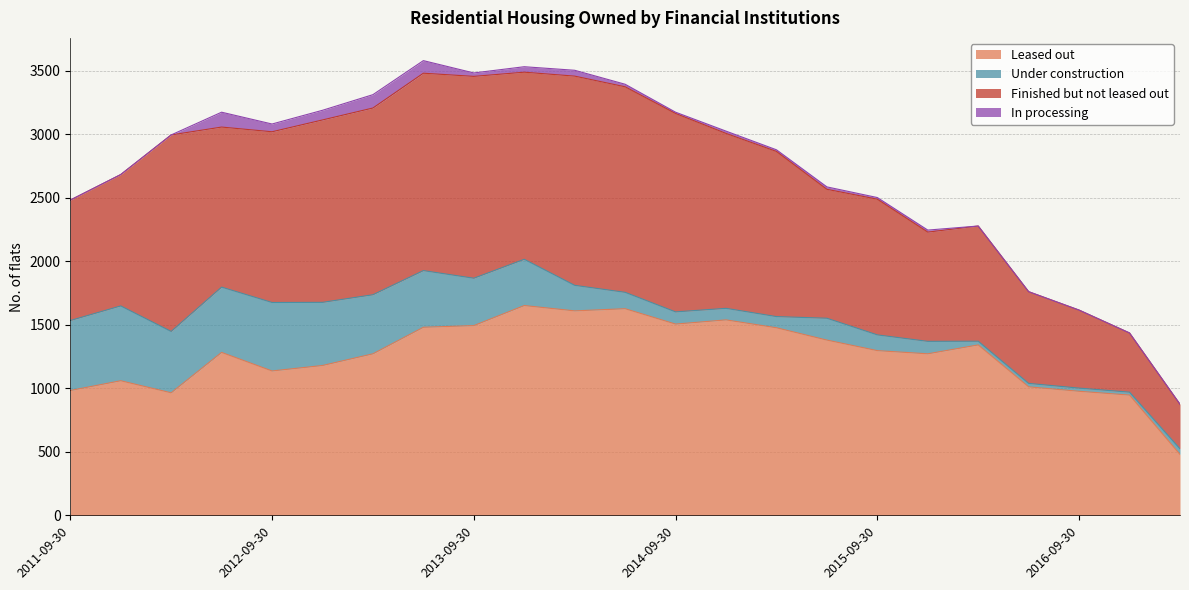

What is the difference between the highest and lowest values at 2016-06-30?

1012